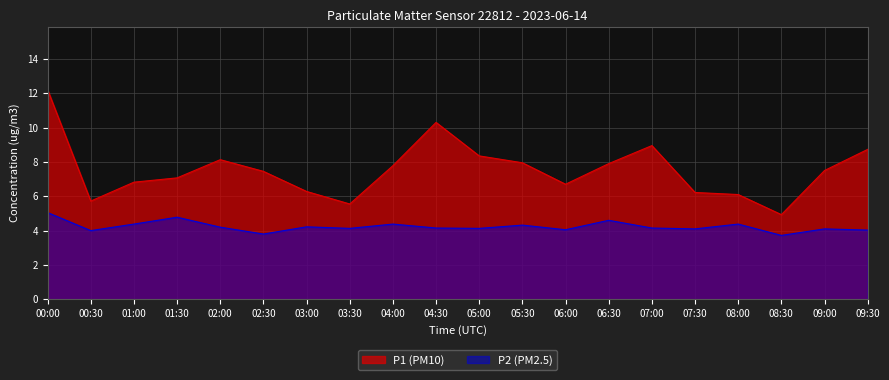

Reading right to left, list all the values displayed in this chart.

P1: 09:30=8.7	09:00=7.5	08:30=4.9	08:00=6.1	07:30=6.2	07:00=8.9	06:30=7.9	06:00=6.7	05:30=8.0	05:00=8.3	04:30=10.3	04:00=7.8	03:30=5.5	03:00=6.3	02:30=7.5	02:00=8.1	01:30=7.1	01:00=6.8	00:30=5.7	00:00=12.2
P2: 09:30=4.0	09:00=4.1	08:30=3.7	08:00=4.4	07:30=4.1	07:00=4.2	06:30=4.6	06:00=4.0	05:30=4.3	05:00=4.1	04:30=4.2	04:00=4.4	03:30=4.1	03:00=4.2	02:30=3.8	02:00=4.2	01:30=4.8	01:00=4.4	00:30=4.0	00:00=5.0